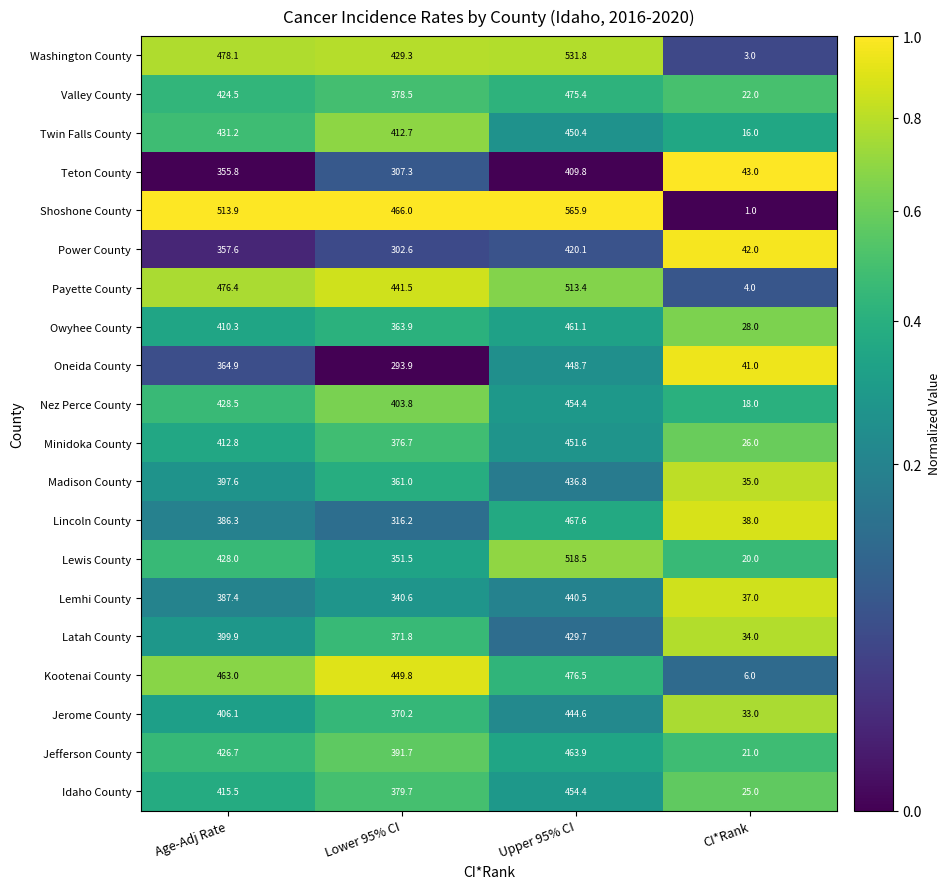

At which label does Owyhee County first exceed 410?

Age-Adj Rate